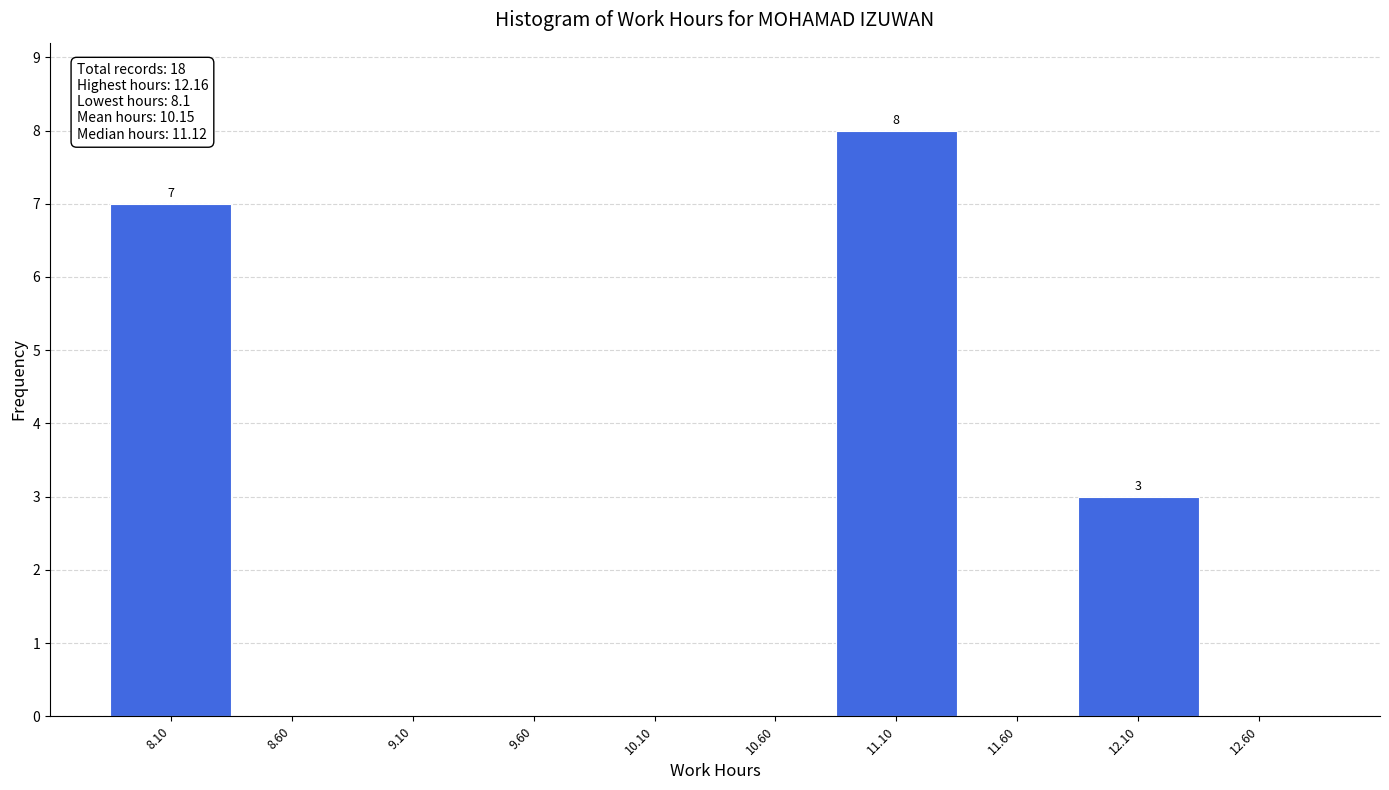

Over which range of the x-axis is the bar tallest?

10.85 to 11.35